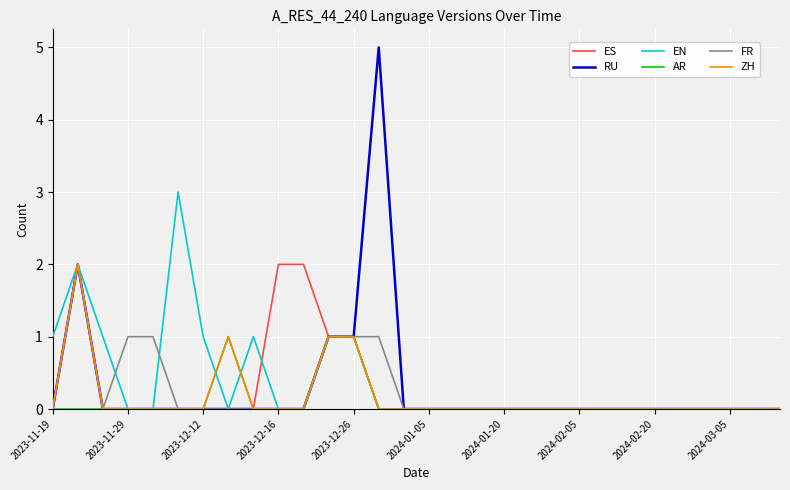

Which series has the largest range (max minus min)?

RU